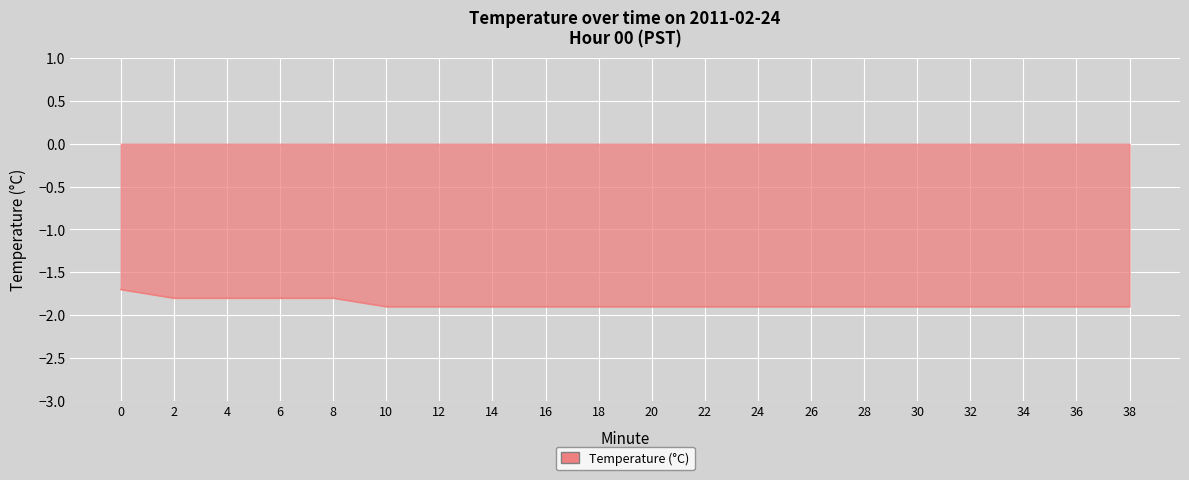

Count the number of data series in this chart.

1